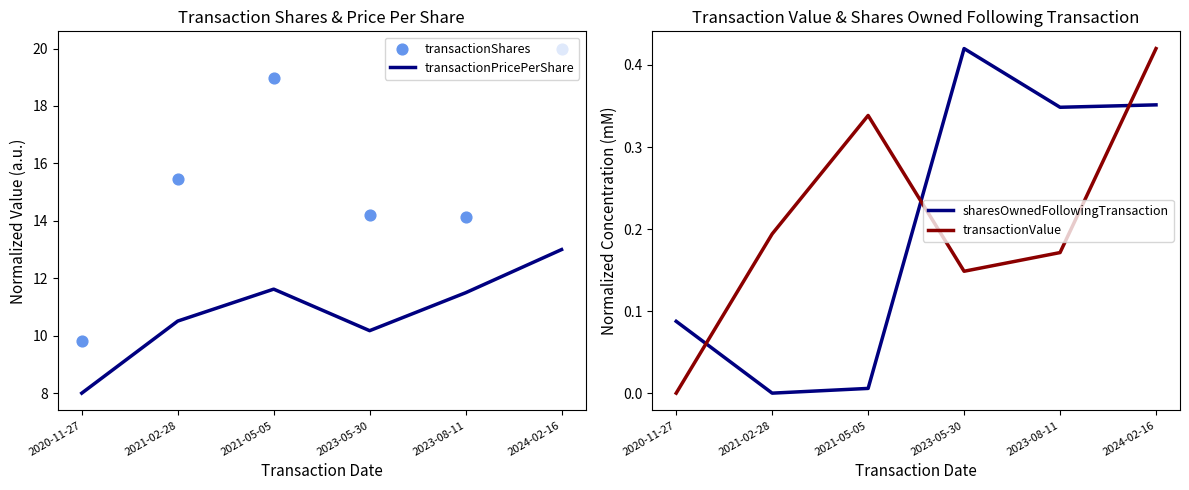

At how many categories does at least one series exceed 1?

6